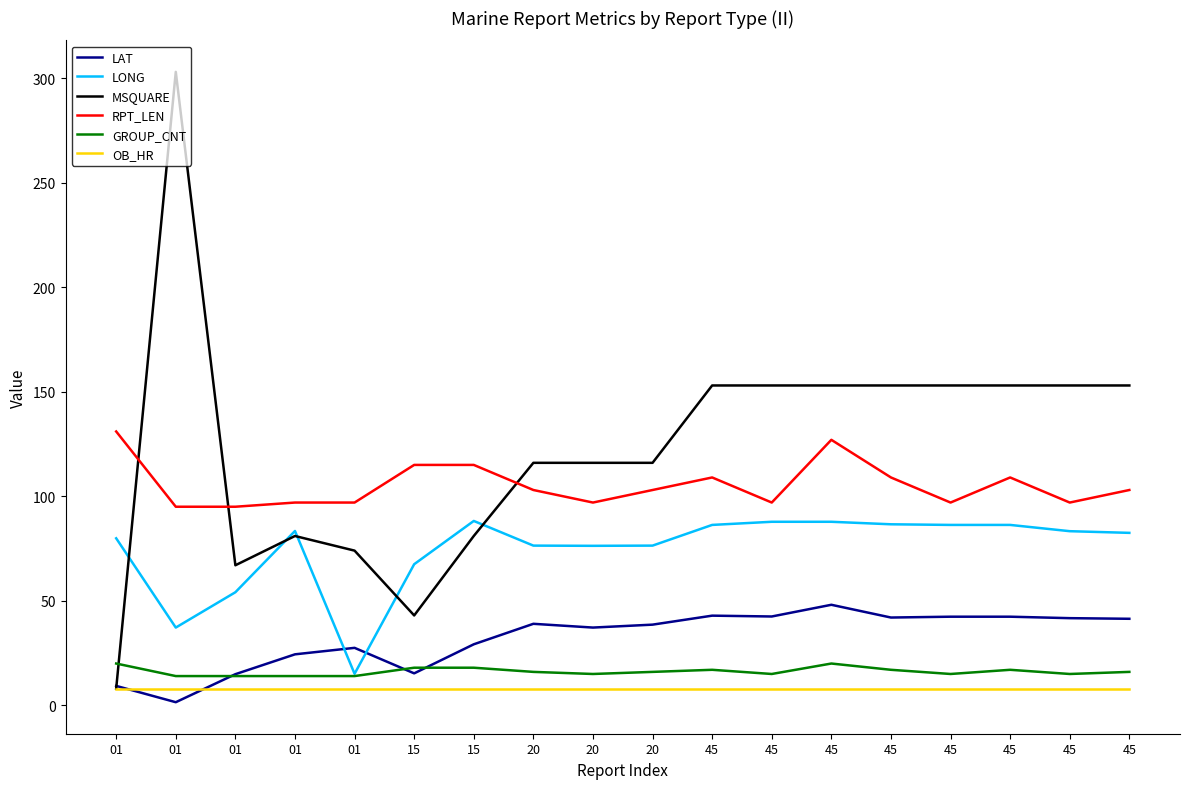

Does the chart have visible grid lines?

No